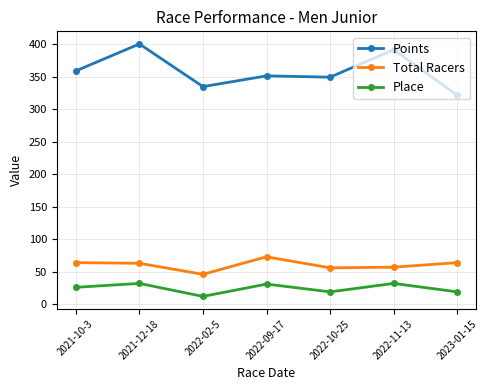

Rank the series at 2022-09-17 from lowest to highest value.

Place, Total Racers, Points